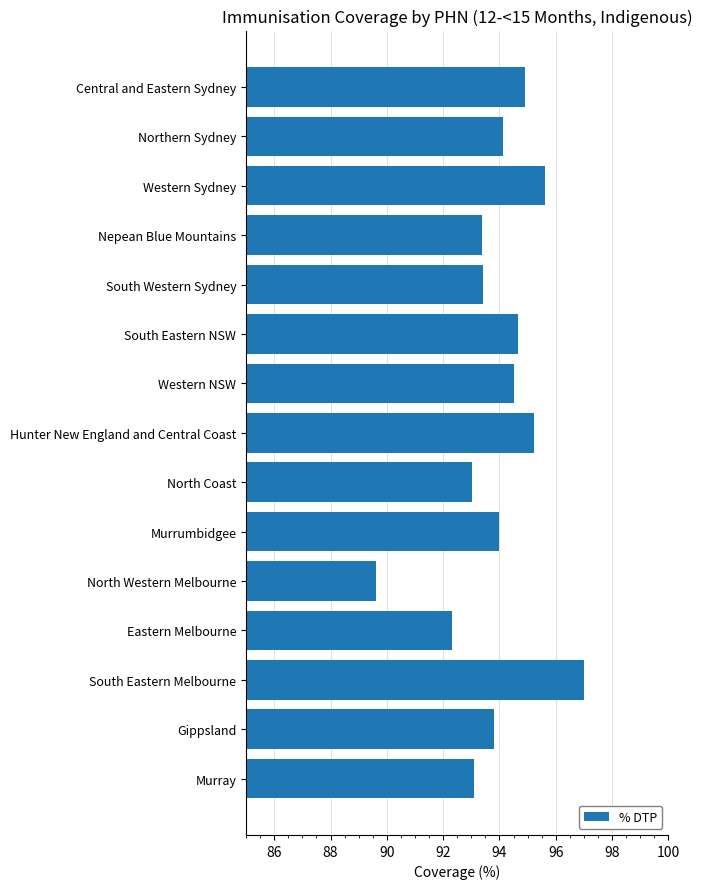

What is the difference between the values at Murrumbidgee and Western Sydney?

1.6